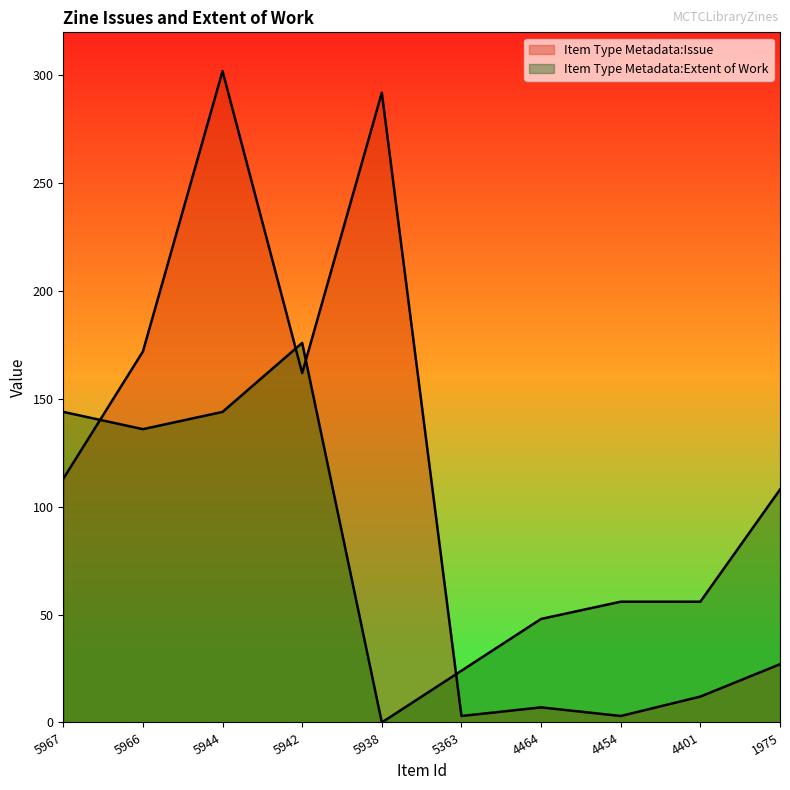

At which label does Item Type Metadata:Extent of Work first exceed 108?

5967